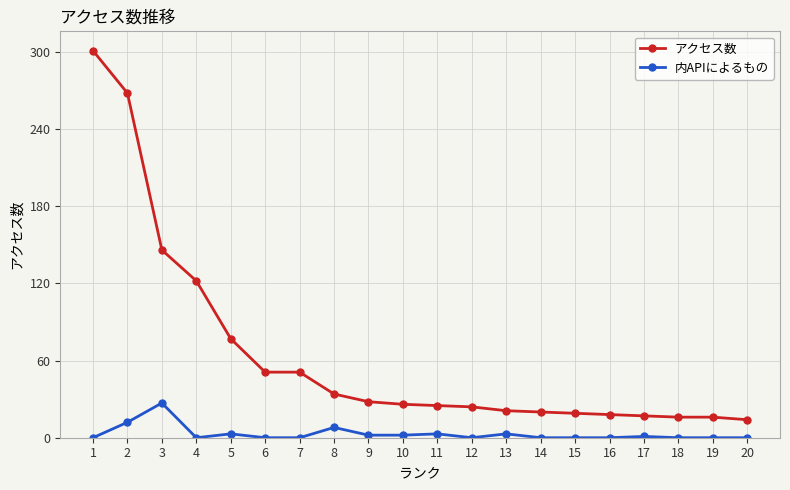

What is the average value of the アクセス数 series?

65